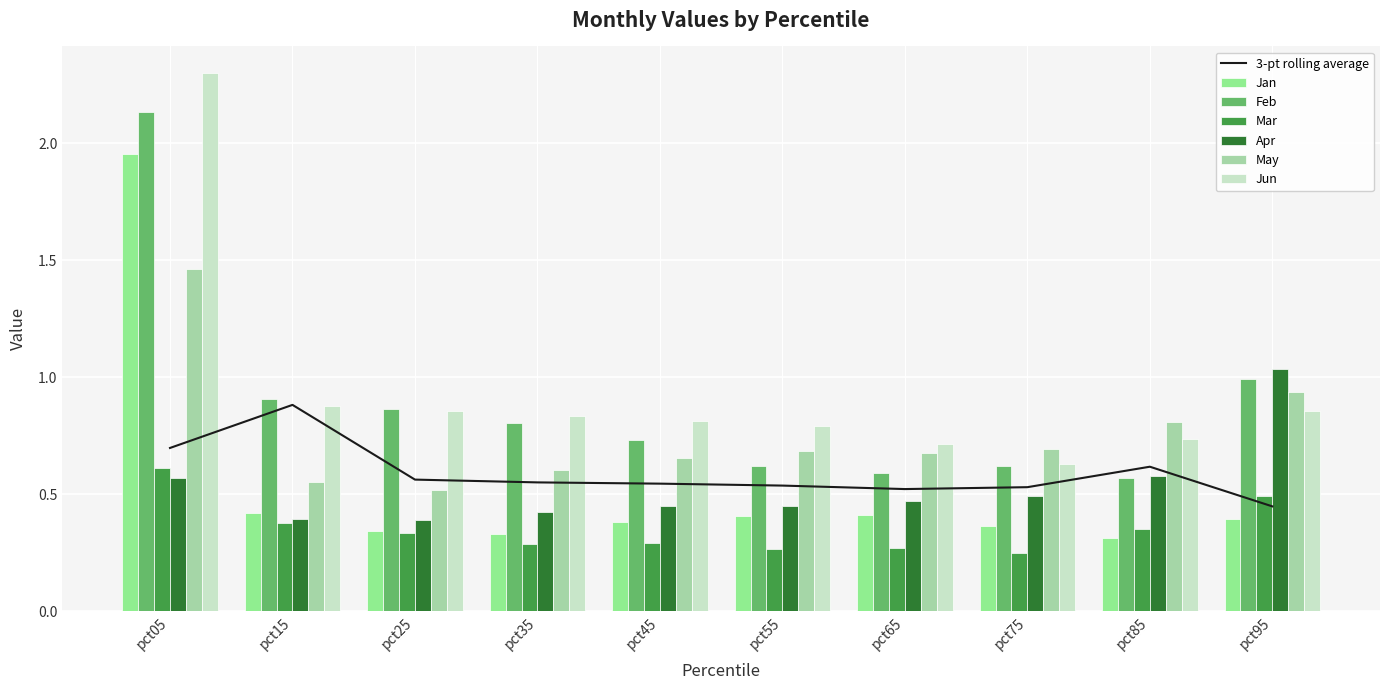

What is the sum of the Feb values at pct65 and pct95?

1.6